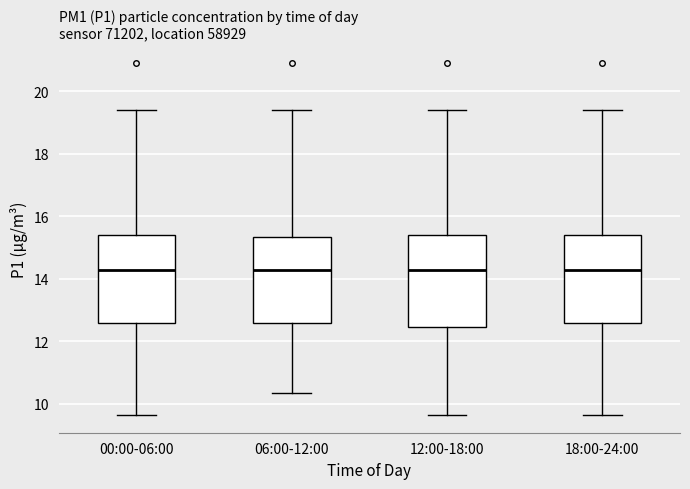

Reading left to right, read every box against the y-axis: the position of its median line, the range the box covers, and the ends of its whiskers. The values are not printed on the chart, so give them approximately, as read against the axis.

00:00-06:00: median 14.2, box 12.6 to 15.4, whiskers 9.6 to 19.4
06:00-12:00: median 14.2, box 12.6 to 15.4, whiskers 10.4 to 19.4
12:00-18:00: median 14.2, box 12.4 to 15.4, whiskers 9.6 to 19.4
18:00-24:00: median 14.2, box 12.6 to 15.4, whiskers 9.6 to 19.4